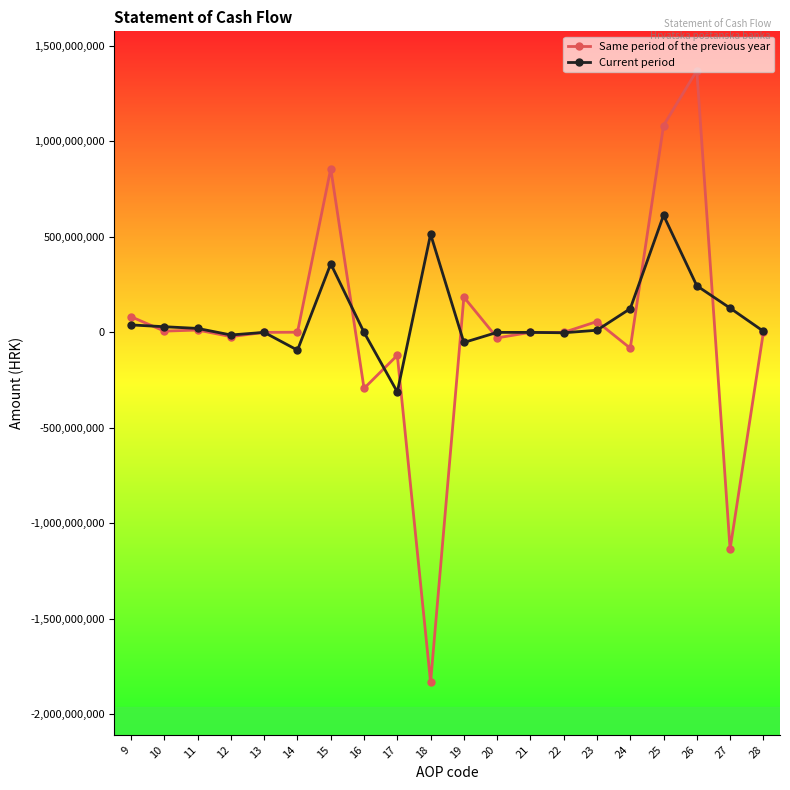

True or false: Same period of the previous year has more than 0 points higher than both neighbors.

True